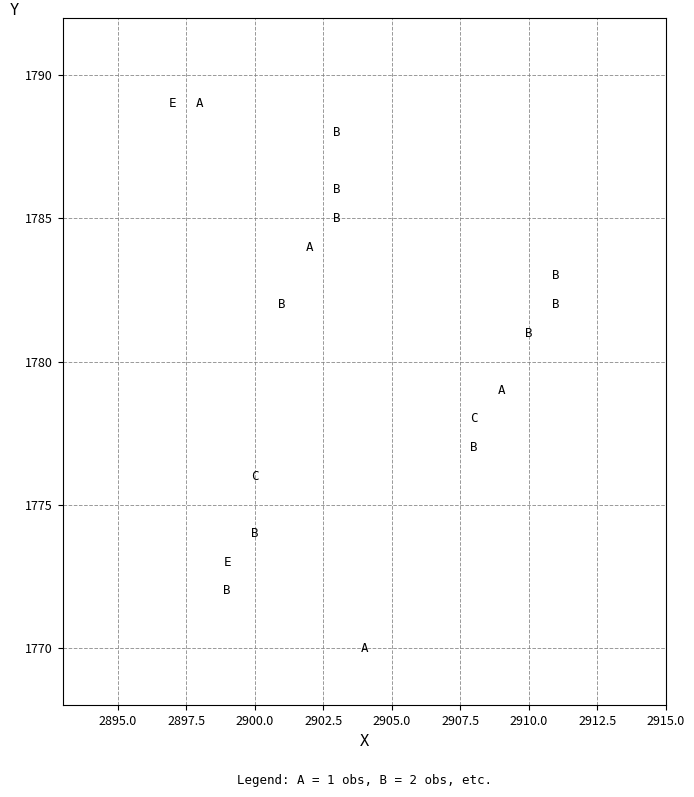

What is the range of X values (max minus min)?

14